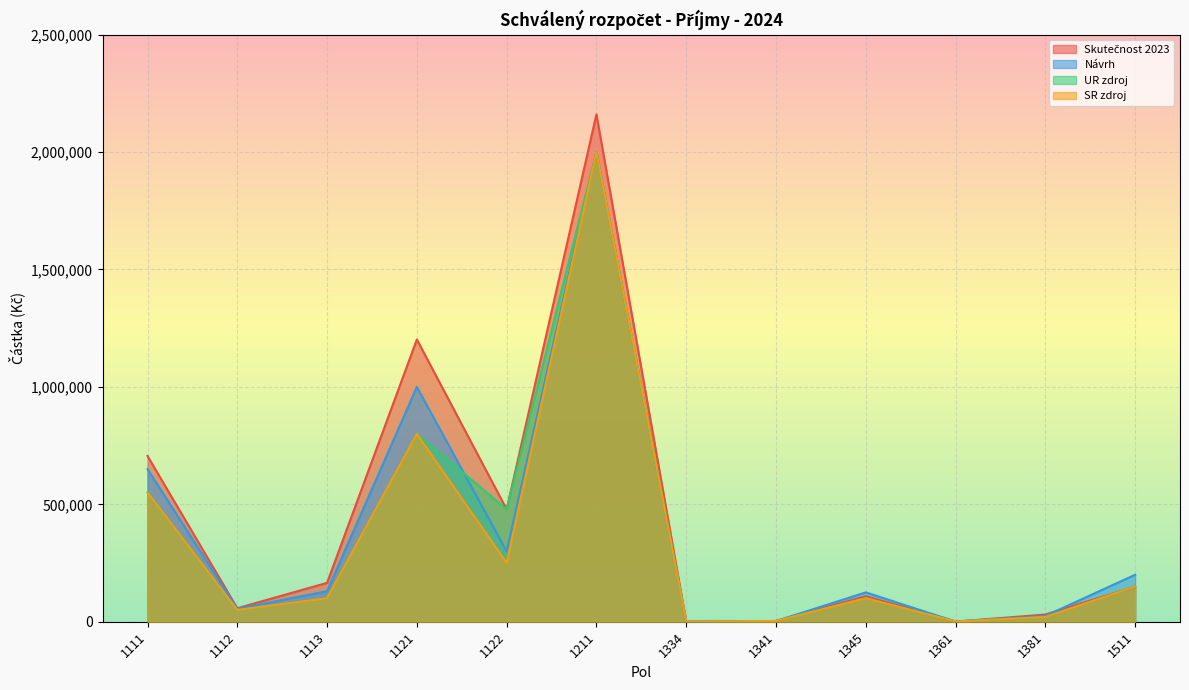

Rank the categories by Skutečnost 2023 value from lowest to highest.

1334, 1361, 1341, 1381, 1112, 1345, 1511, 1113, 1122, 1111, 1121, 1211